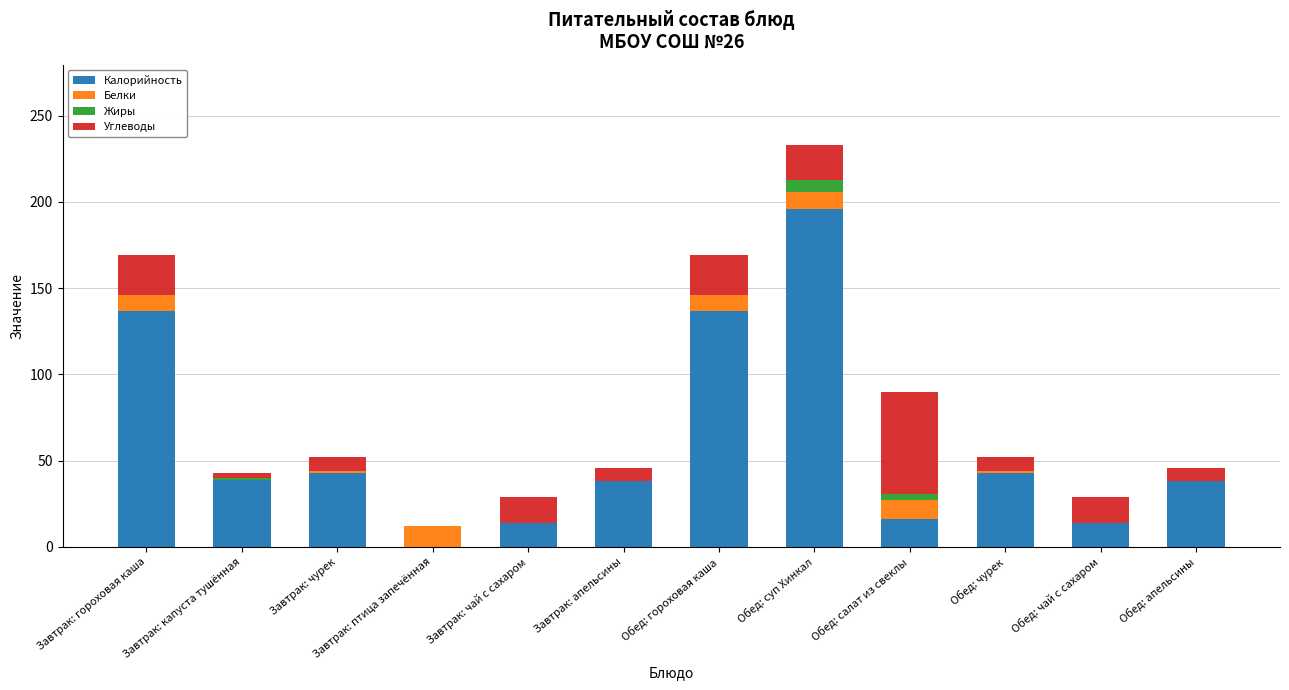

What is the total value across all series at Обед: суп Хинкал?

233